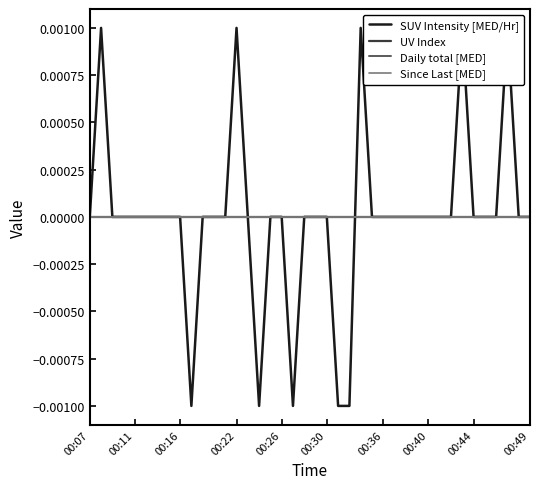

Which has a higher value, 00:49 or 00:11?

00:49